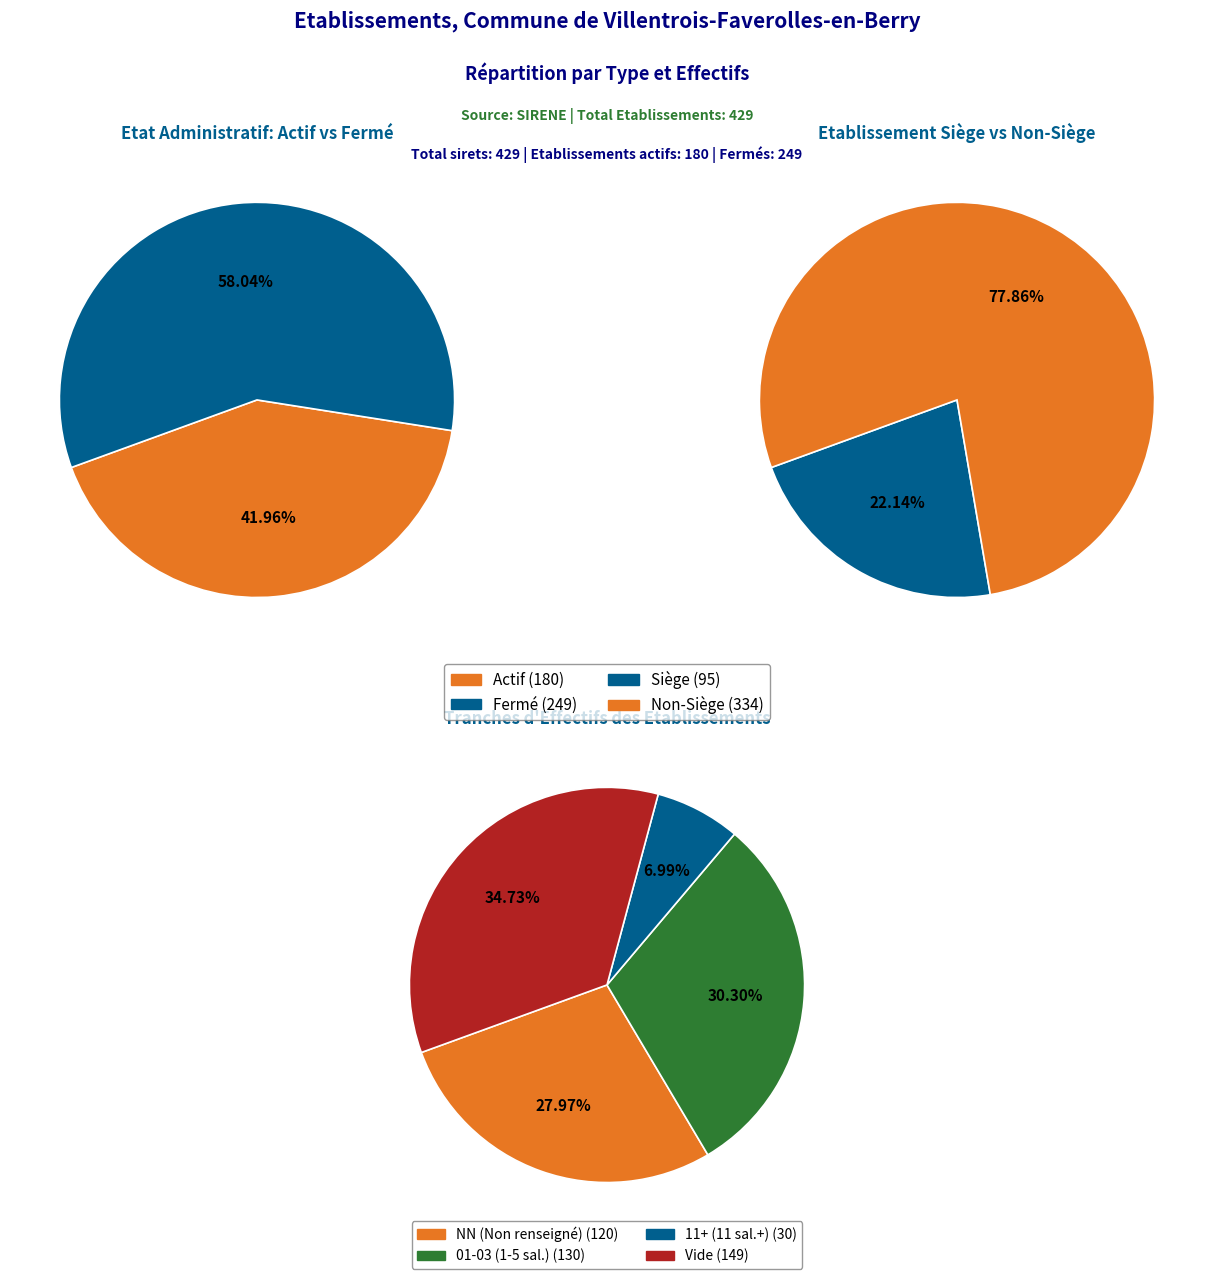

To the nearest percent, what portion does NN represent?

28%